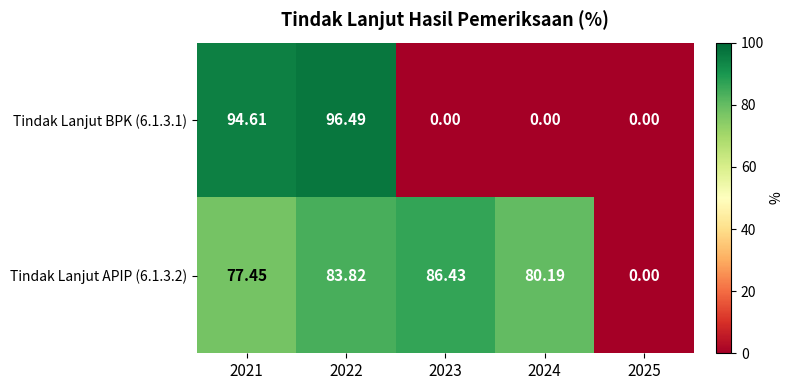

Is the value of Tindak Lanjut BPK (6.1.3.1) at 2024 greater than the value of Tindak Lanjut APIP (6.1.3.2) at 2024?

No